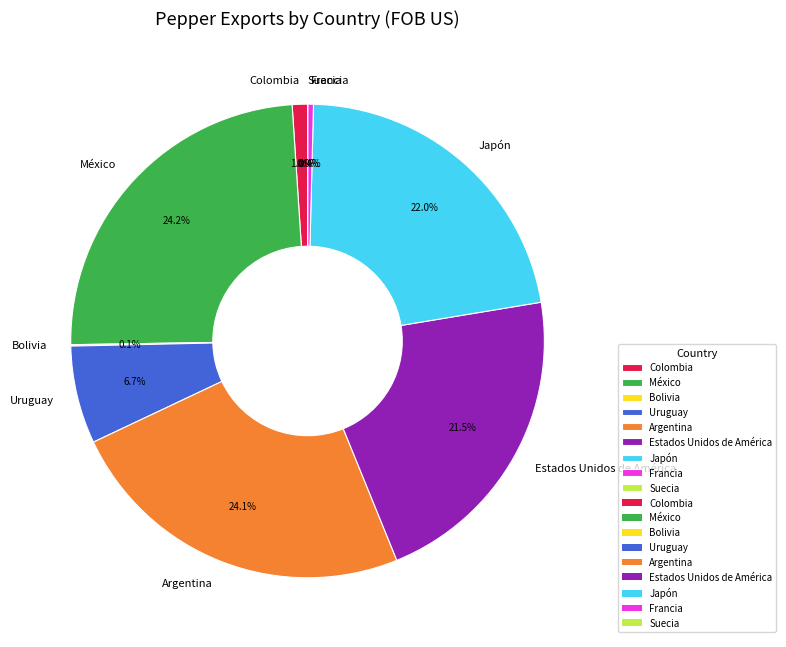

To the nearest percent, what is the difference between the largest and smallest slice percentages?

24%